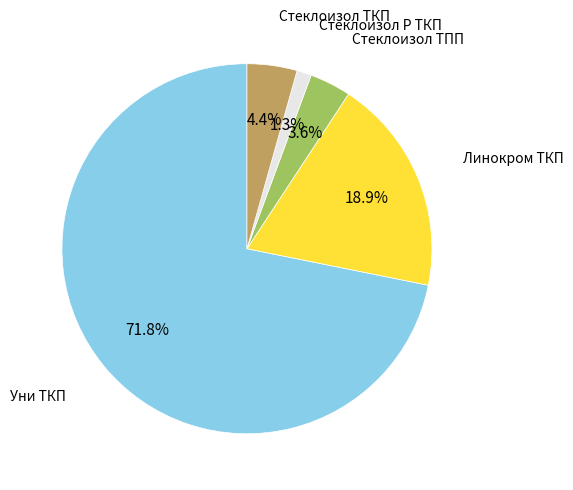

Is there any slice that represents more than half of the pie?

Yes